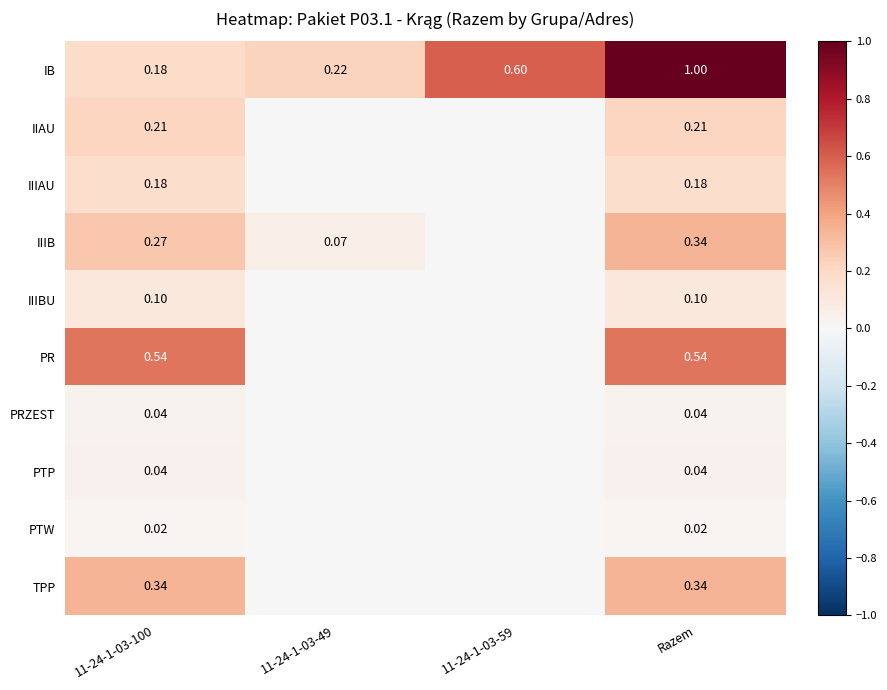

Is the value of TPP at Razem greater than the value of IB at Razem?

No